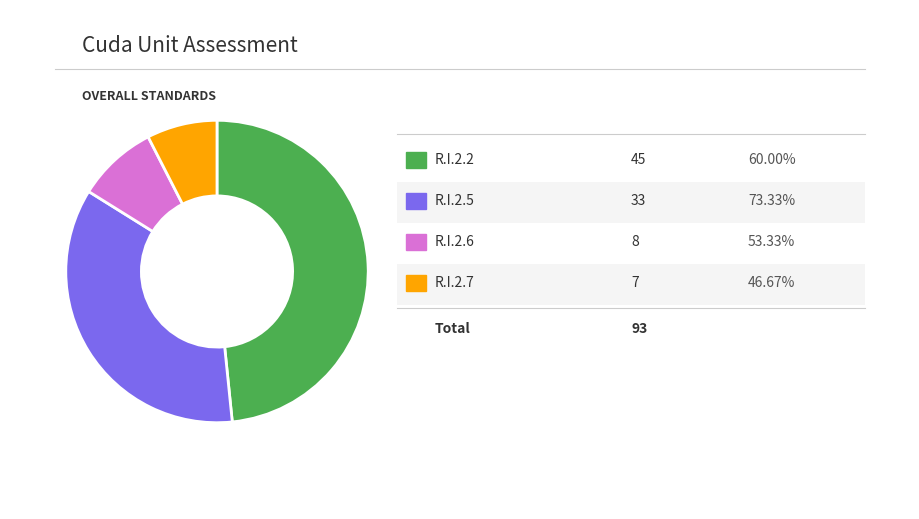

Is there a majority slice in this chart?

No